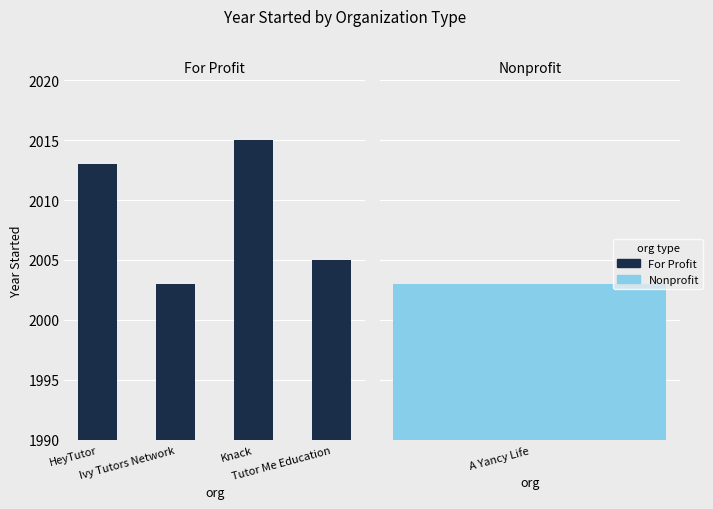

Where is the data nearest to the value 2009?

HeyTutor